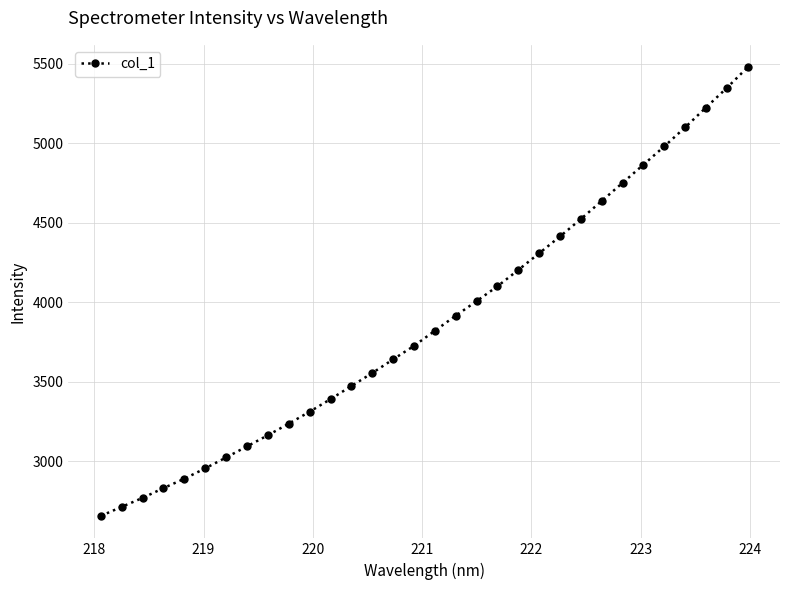

What is the maximum value shown in the chart?

5477.2